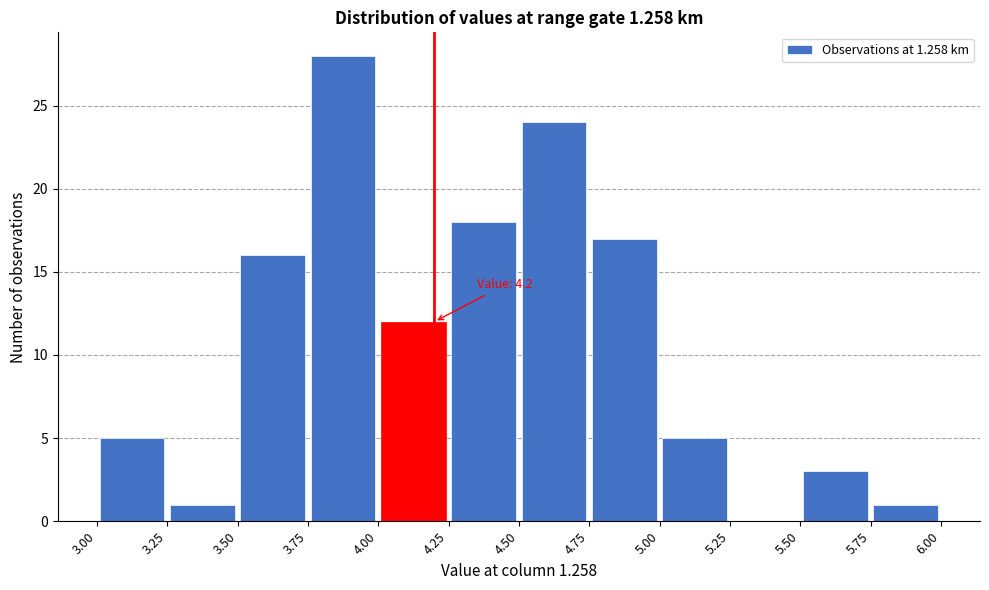

Over which range of the x-axis is the bar tallest?

3.75 to 4.00